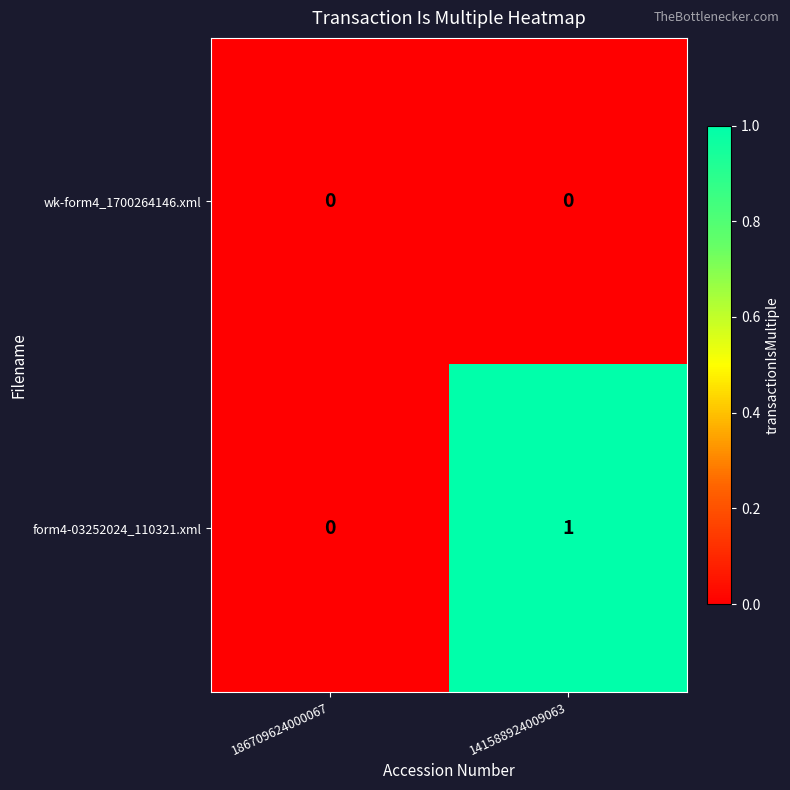

The value of form4-03252024_110321.xml at 141588924009063 is 1. True or false?

True